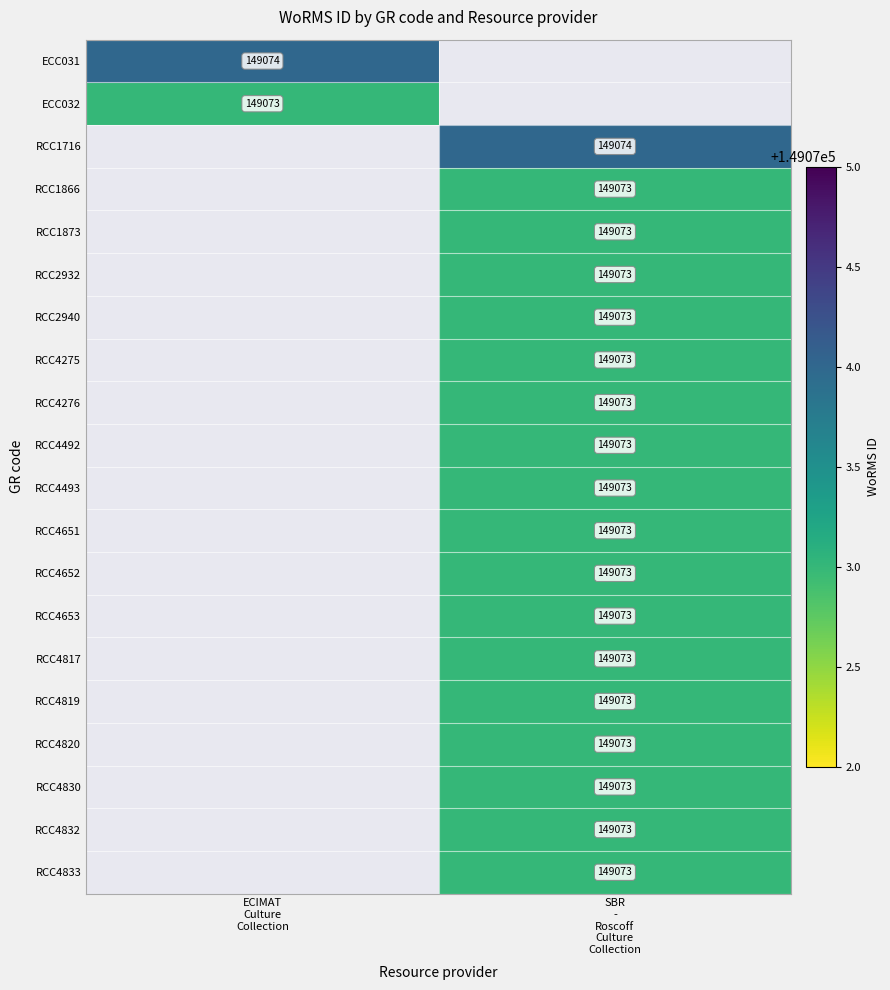

Is the value of RCC4651 at ECIMAT Culture Collection greater than the value of RCC4653 at SBR - Roscoff Culture Collection?

No